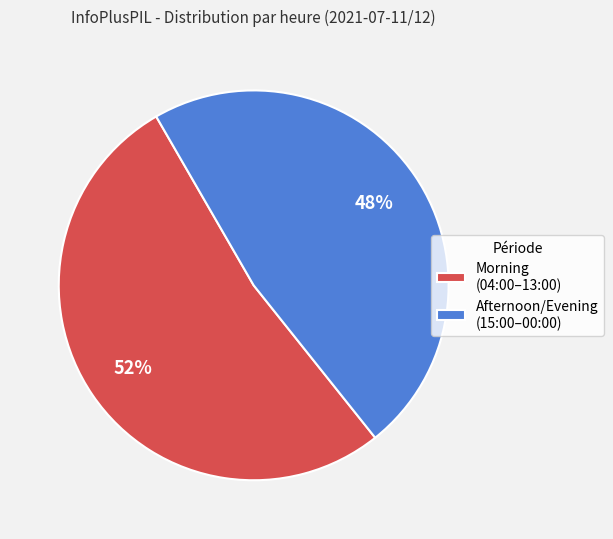

To the nearest percent, what portion does Afternoon/Evening (15:00–00:00) represent?

48%